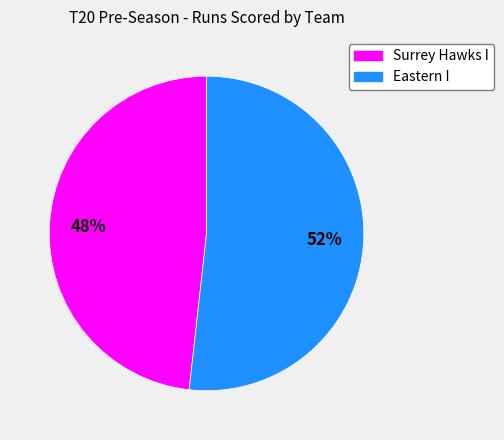

To the nearest percent, what is the average slice percentage?

50%